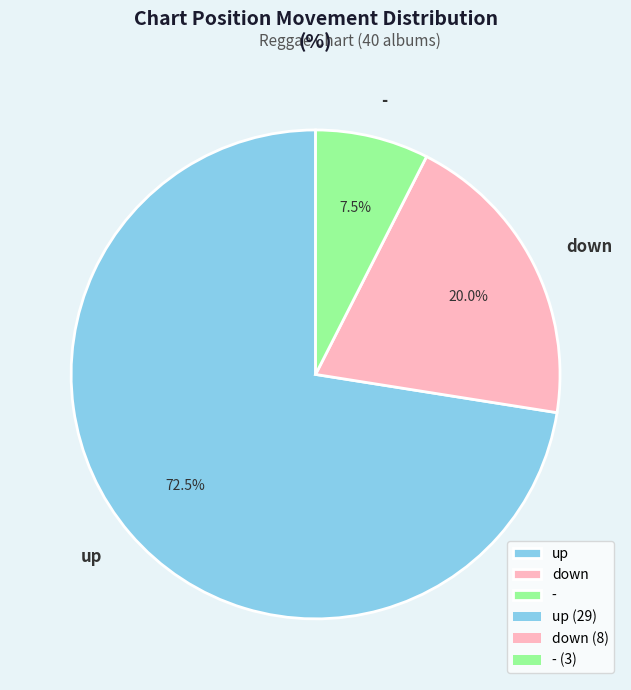

Is the sum of up and down greater than half?

Yes